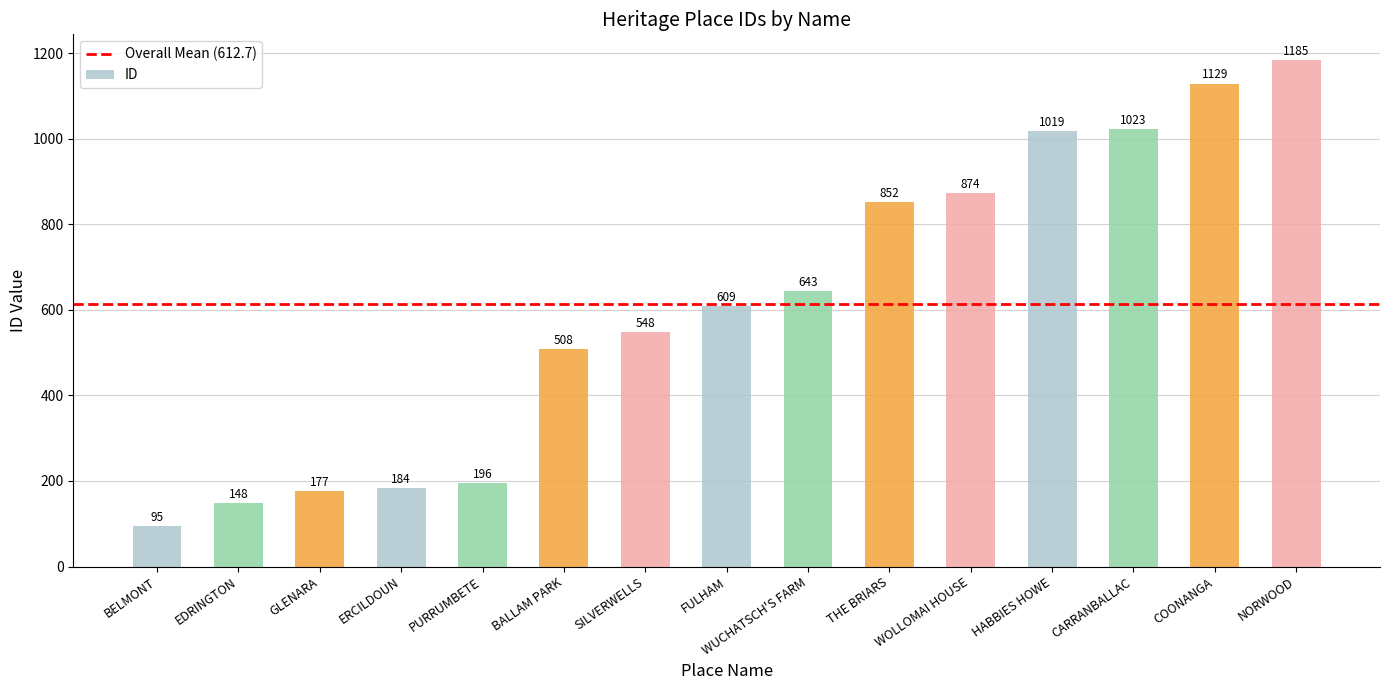

What is the sum of all values?

9190